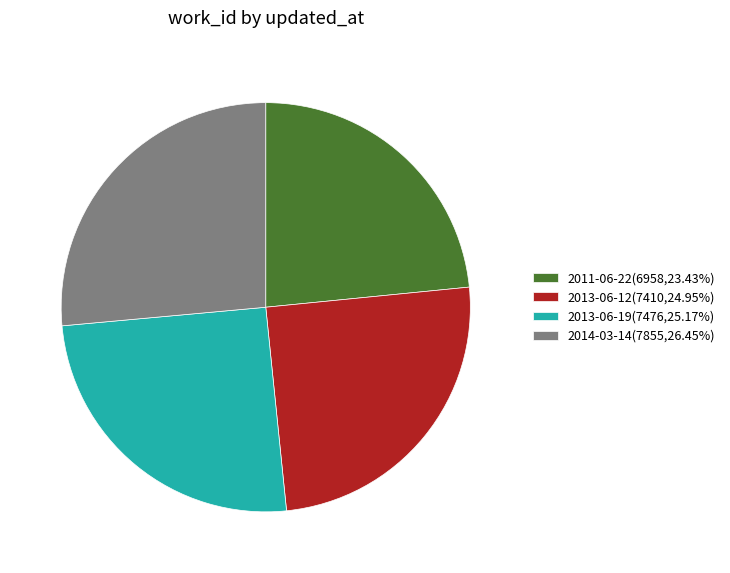

Is 2011-06-22 the majority of the pie?

No